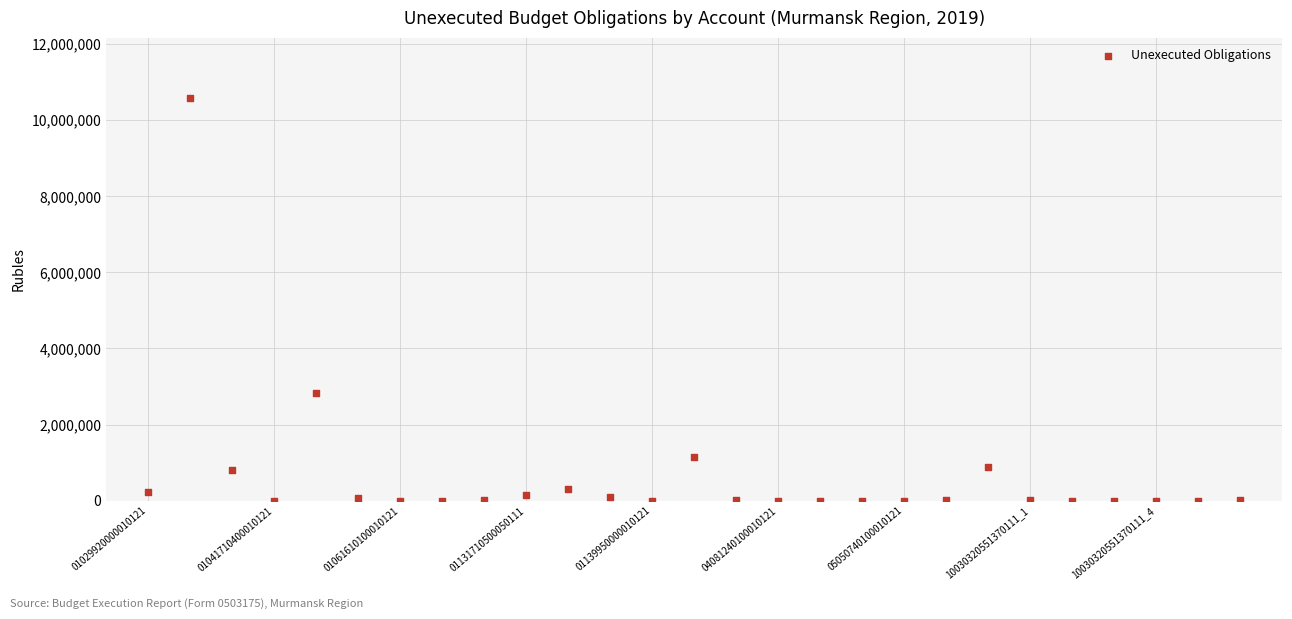

What Y value in the scatter plot is closest to 5288700?

2816476.7